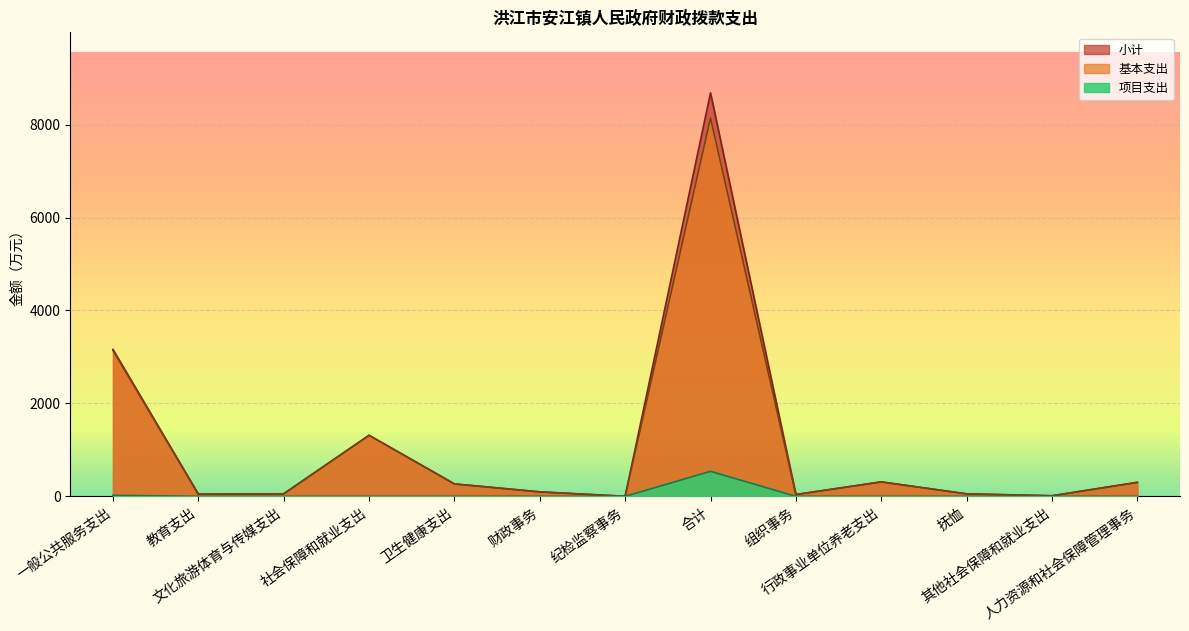

What is the highest value of the 基本支出 series?

8143.9